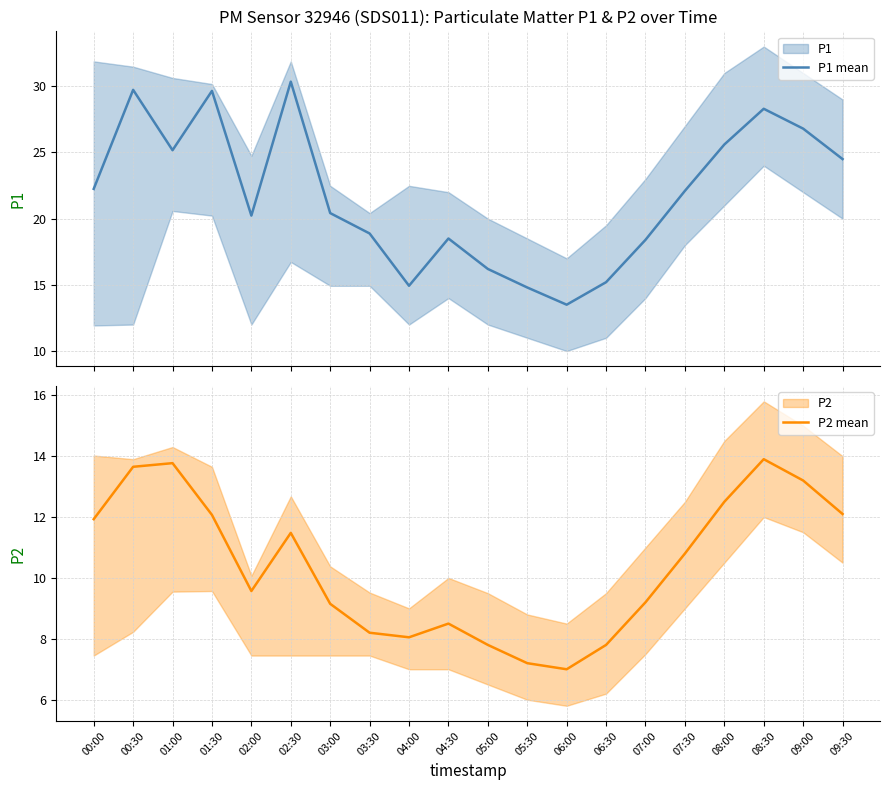

At how many categories does at least one series exceed 14?

19